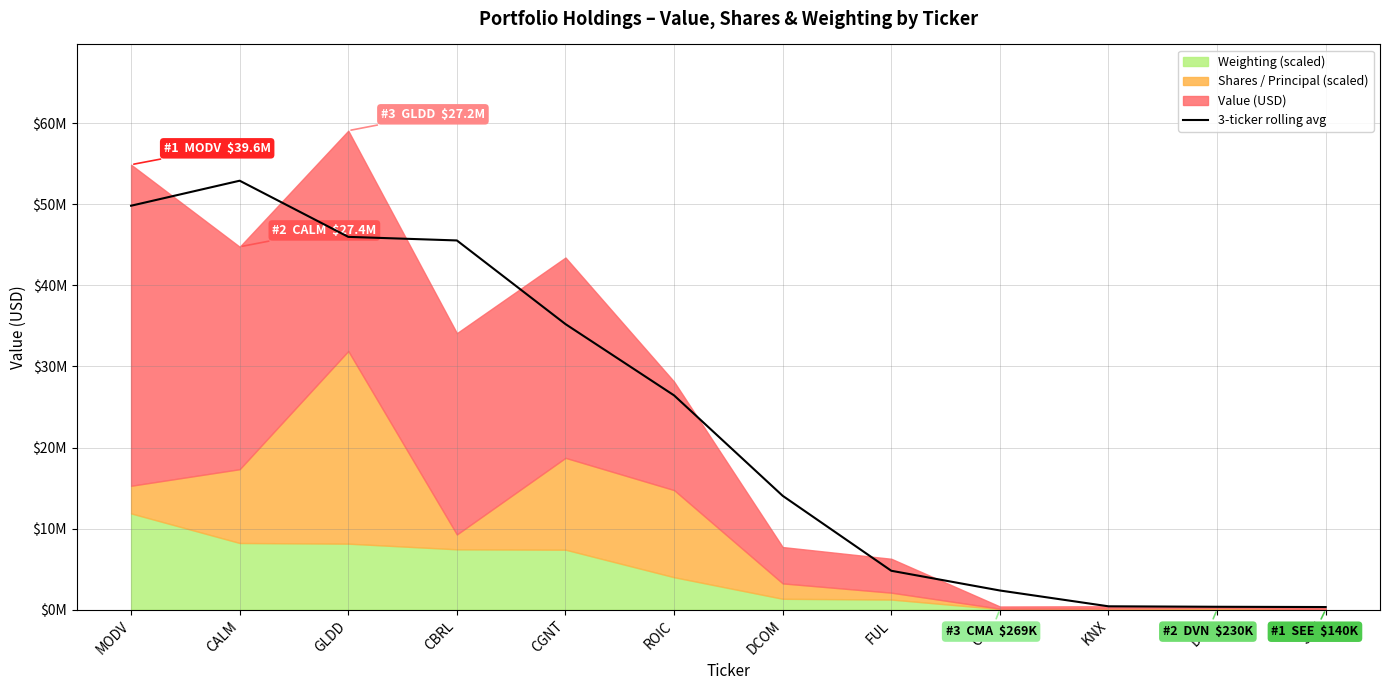

What is the difference between the maximum and second lowest values?

52544806.5